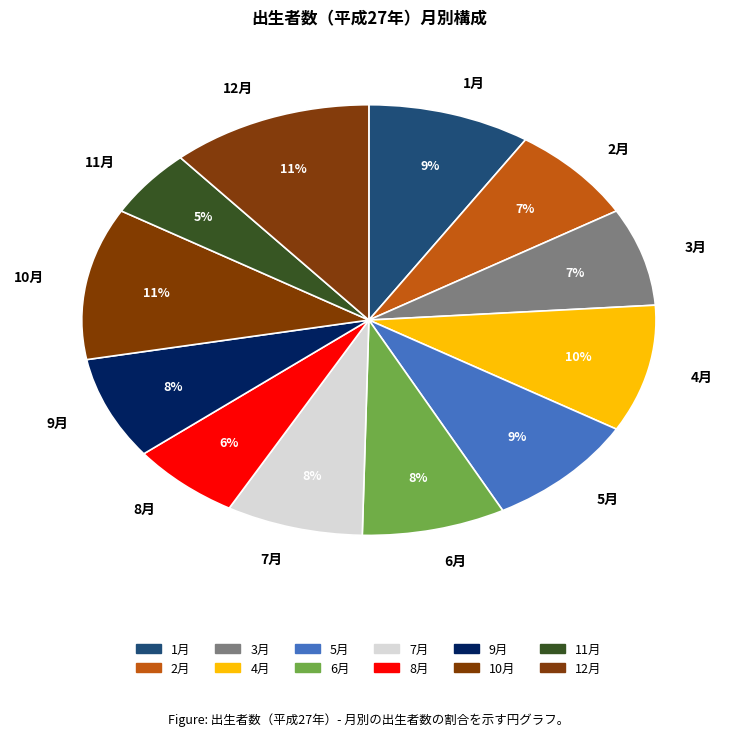

To the nearest percent, what is the difference between the 12月 and 2月 slice percentages?

4%